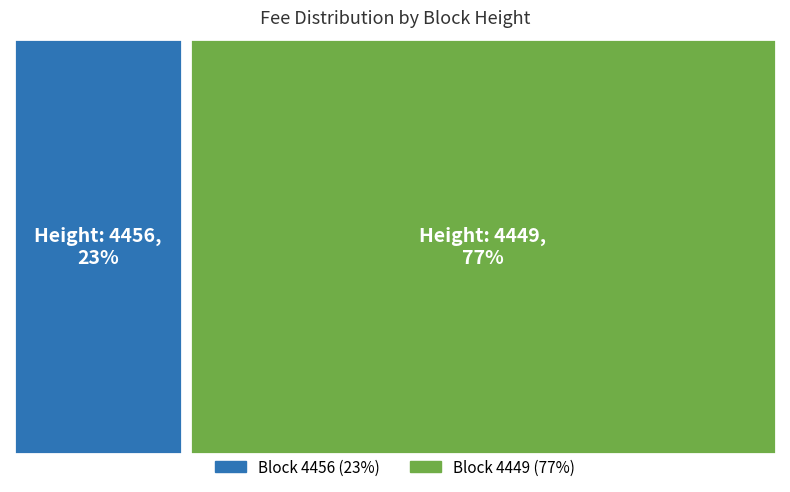

Count the number of slices in the pie.

2